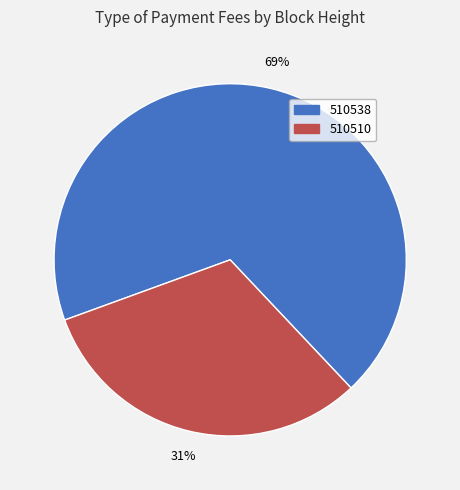

To the nearest percent, what percentage of the pie is 510538?

69%